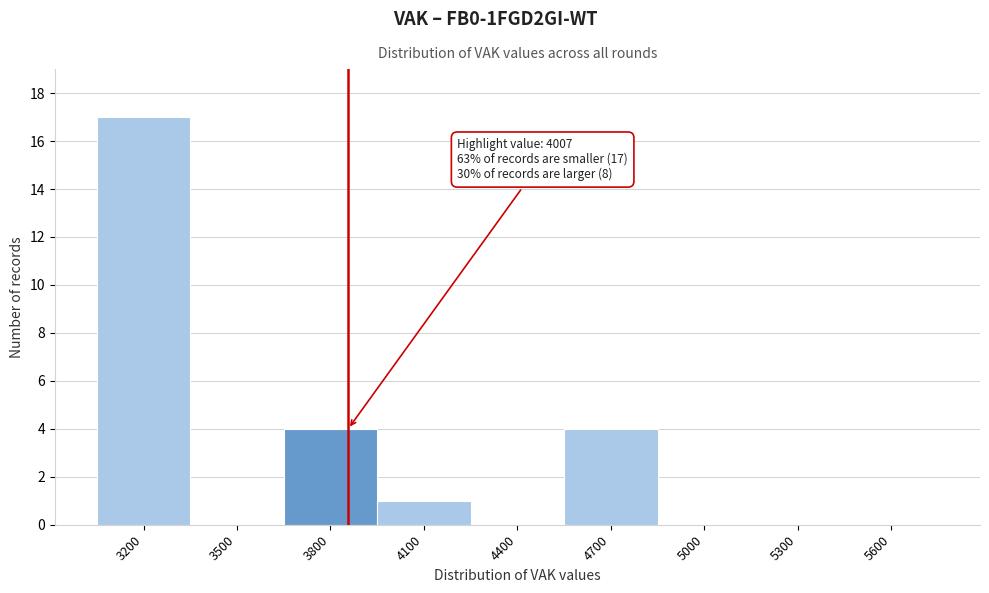

Reading right to left, extract all data points from this chart.

5600=0	5300=0	5000=0	4700=4	4400=0	4100=1	3800=4	3500=0	3200=17